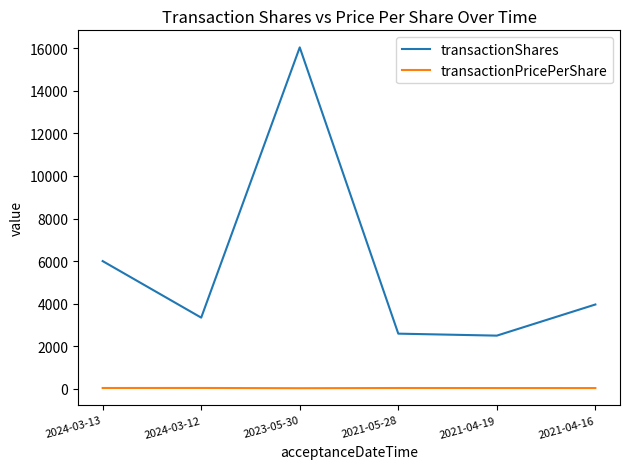

How many lines are shown in the chart?

2